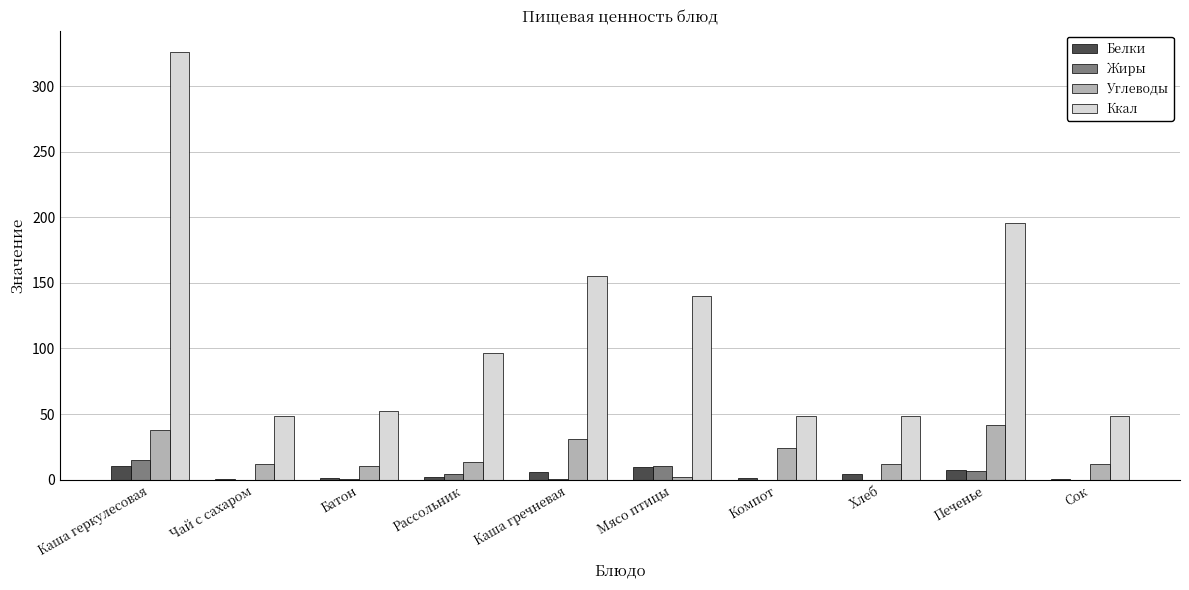

Is it true that Ккал equals 48.6 at Компот?

True